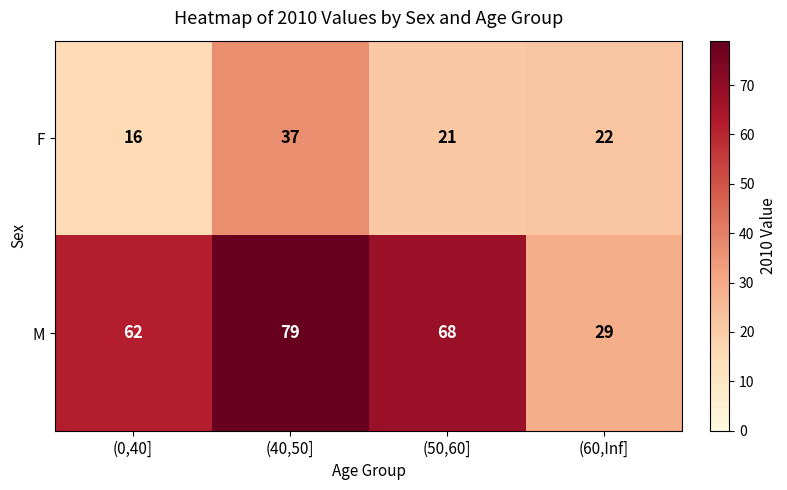

Is the value of F at (60,Inf] greater than the value of M at (0,40]?

No